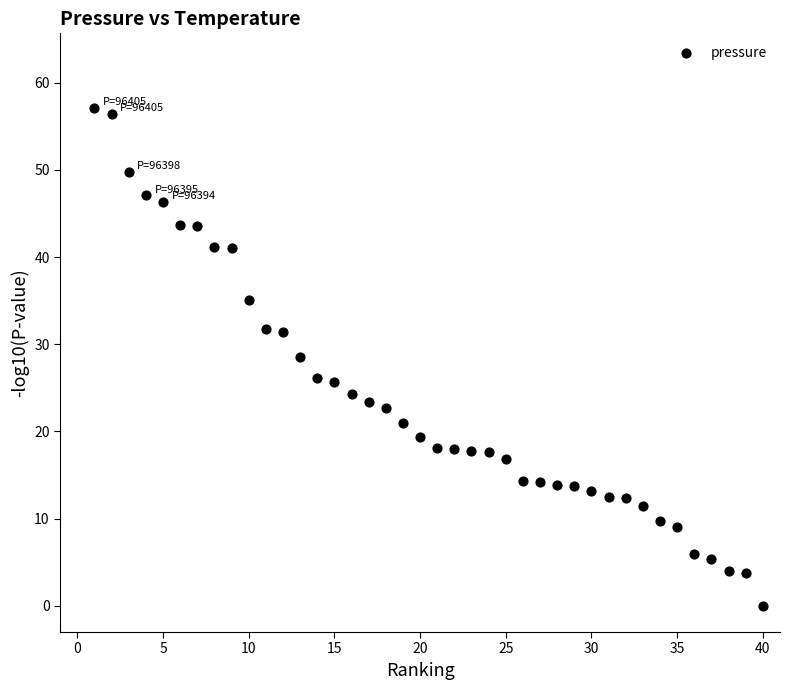

What is the range of Y values (max minus min)?

57.1